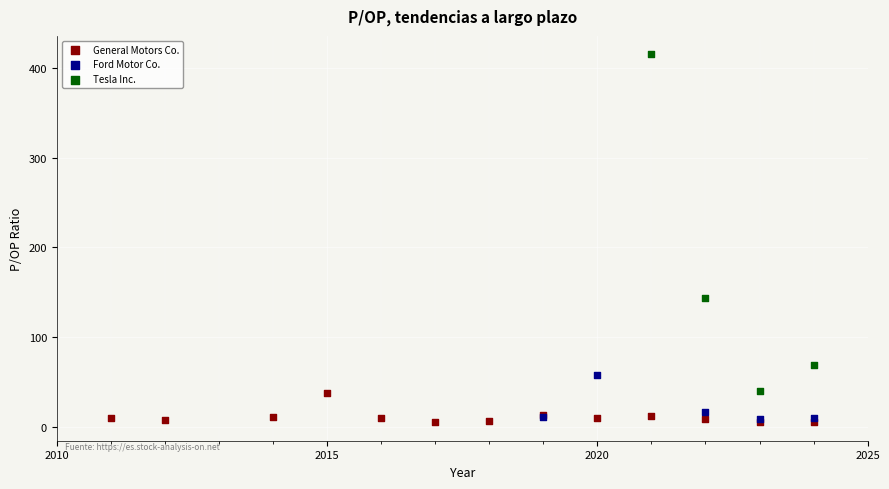

Which series has the largest Y range (max minus min)?

Tesla Inc.